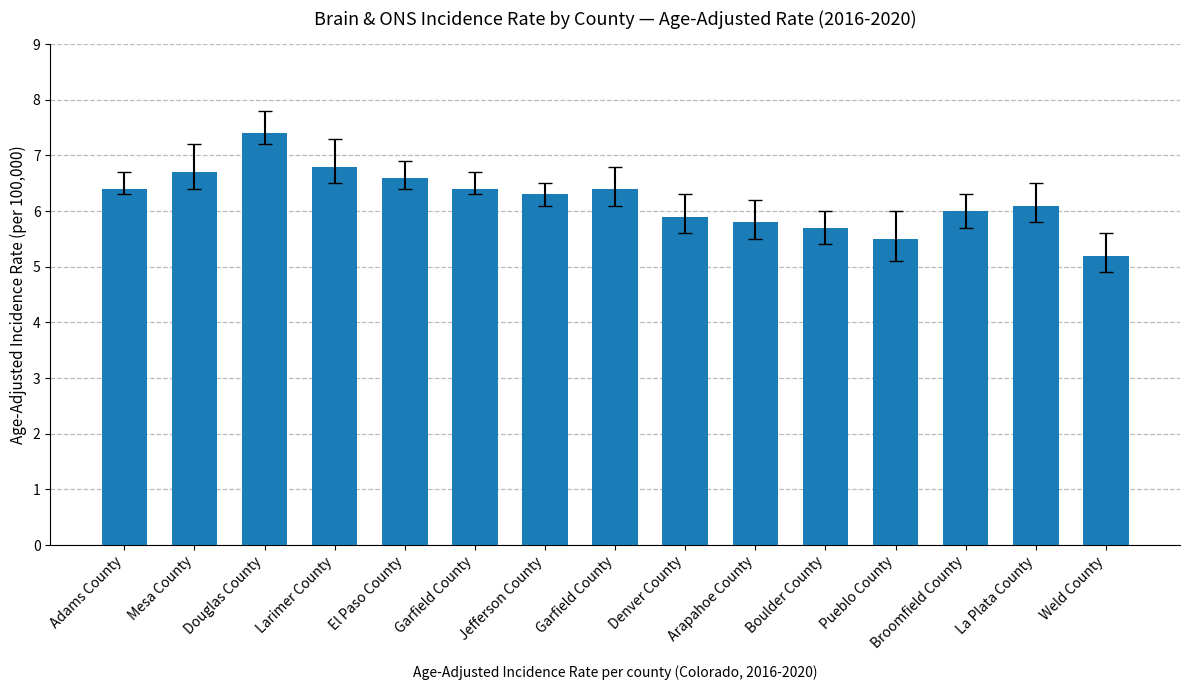

Rank the categories by value from highest to lowest.

Douglas County, Larimer County, Mesa County, El Paso County, Adams County, Garfield County, Garfield County, Jefferson County, La Plata County, Broomfield County, Denver County, Arapahoe County, Boulder County, Pueblo County, Weld County